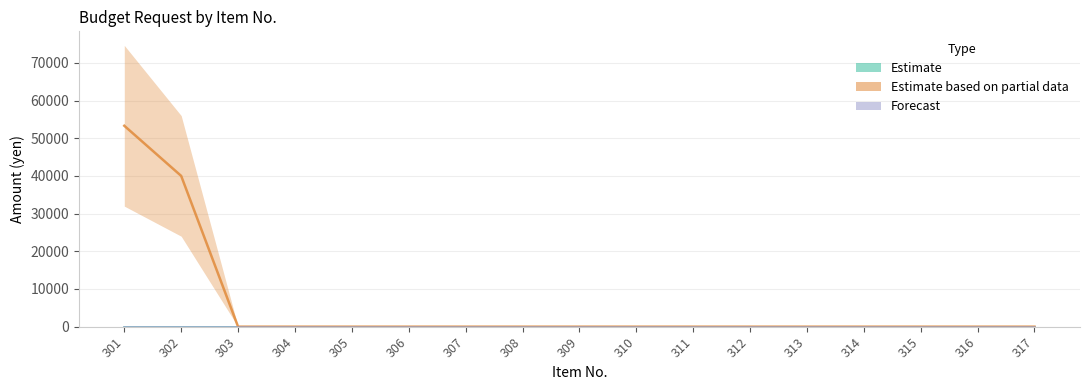

How many lines are shown in the chart?

3